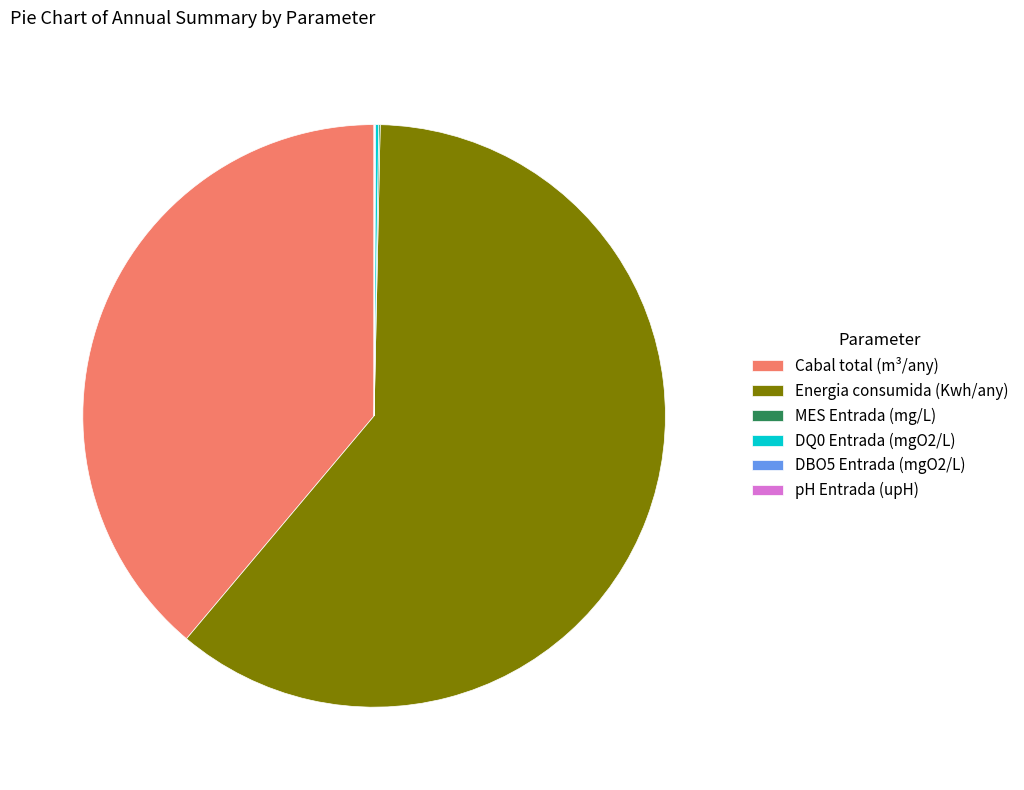

What is the largest slice in the pie chart?

Energia consumida (Kwh/any)